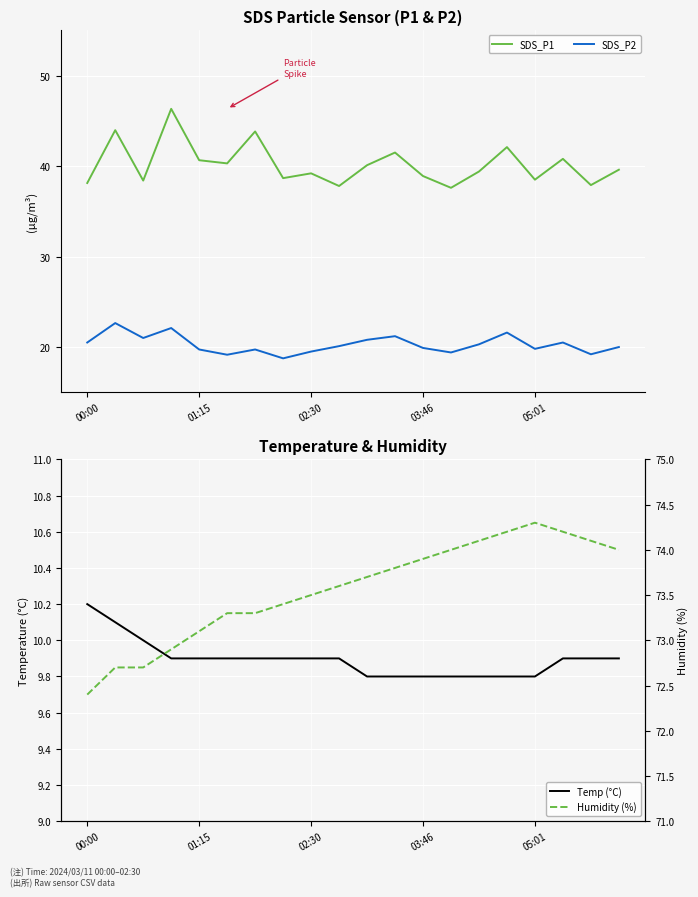

What value does the Humidity (%) series have at 13?

74.0